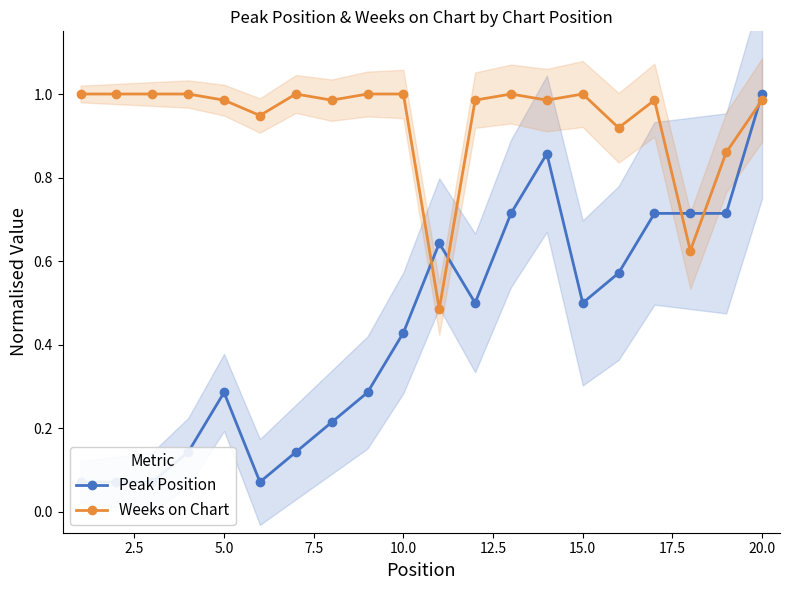

True or false: Weeks on Chart has a value of 0.7 at 15.0.

False